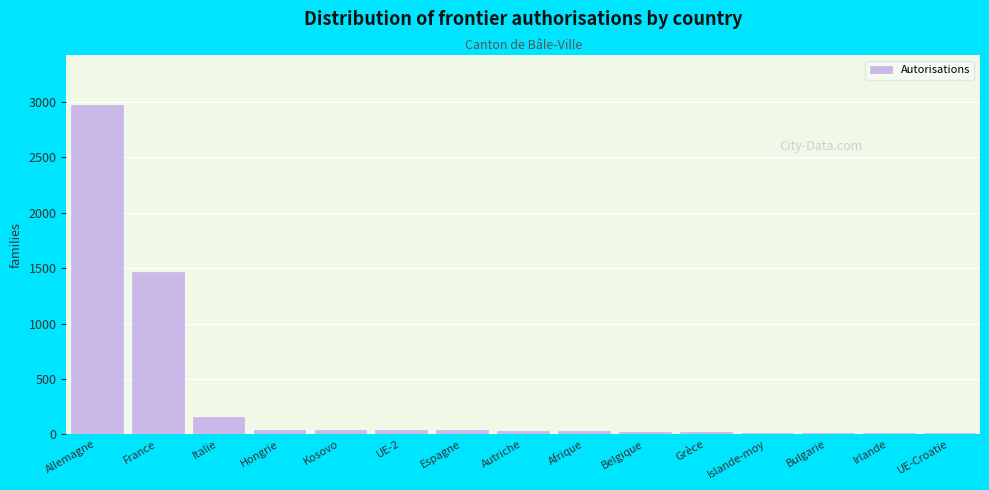

At which category does the chart reach its peak across all series?

Allemagne